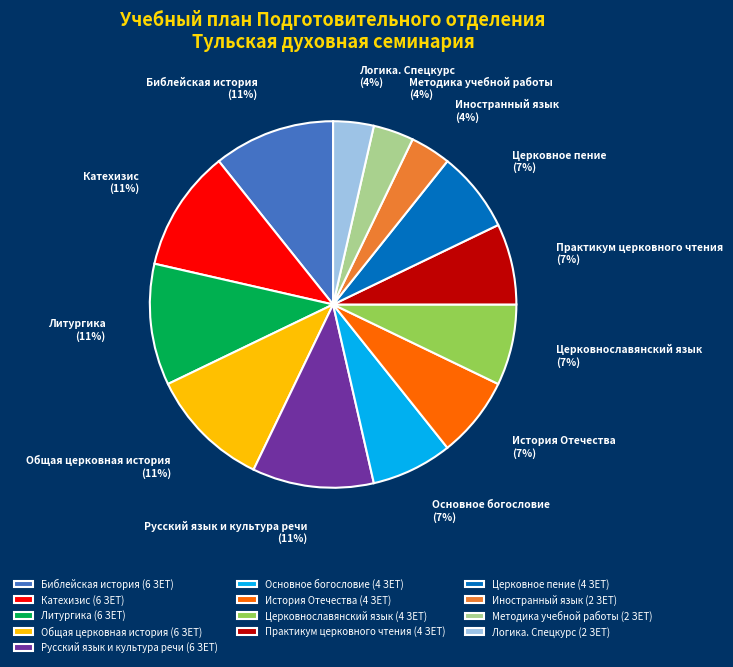

How many segments does this pie chart have?

13